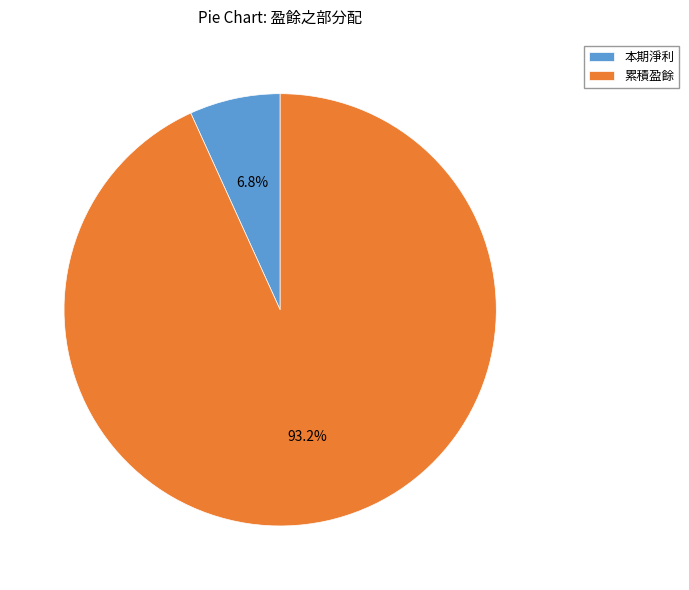

What percentage is NOT represented by 累積盈餘?

6.8%